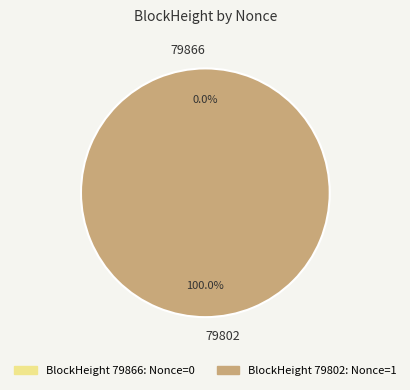

To the nearest percent, what is the difference between the largest and smallest slice percentages?

100%